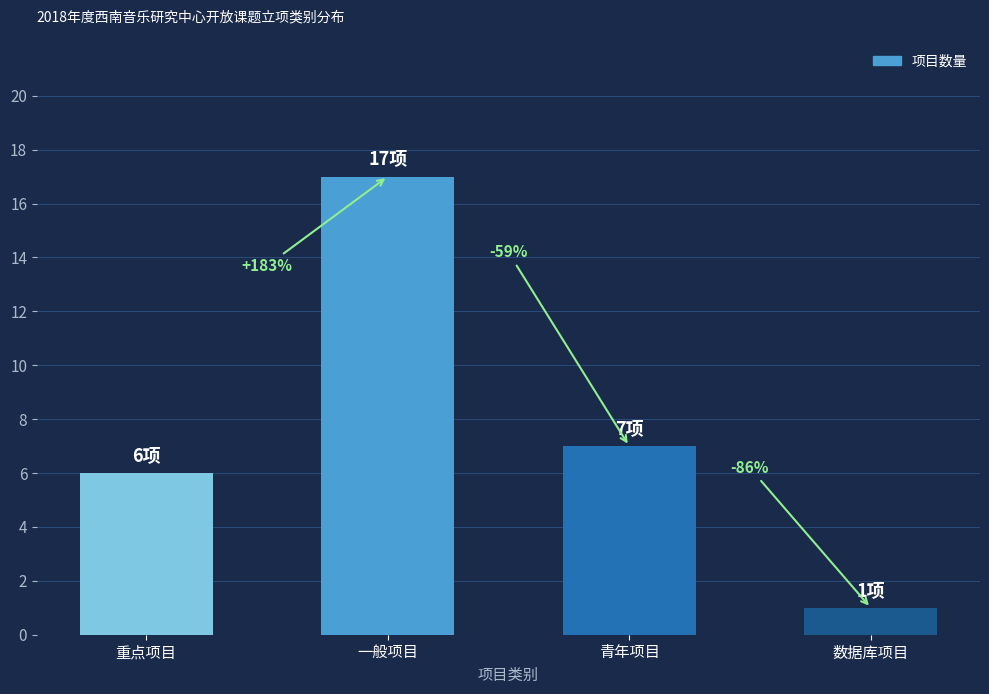

What is the difference between the maximum and minimum values?

16